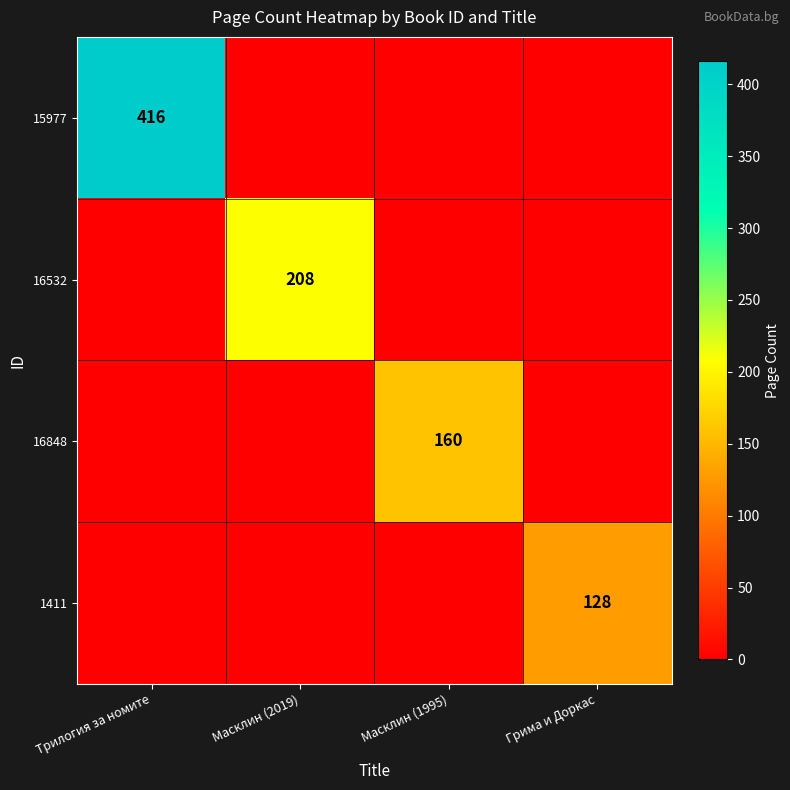

Is it true that 16532 equals 208 at Масклин (2019)?

True